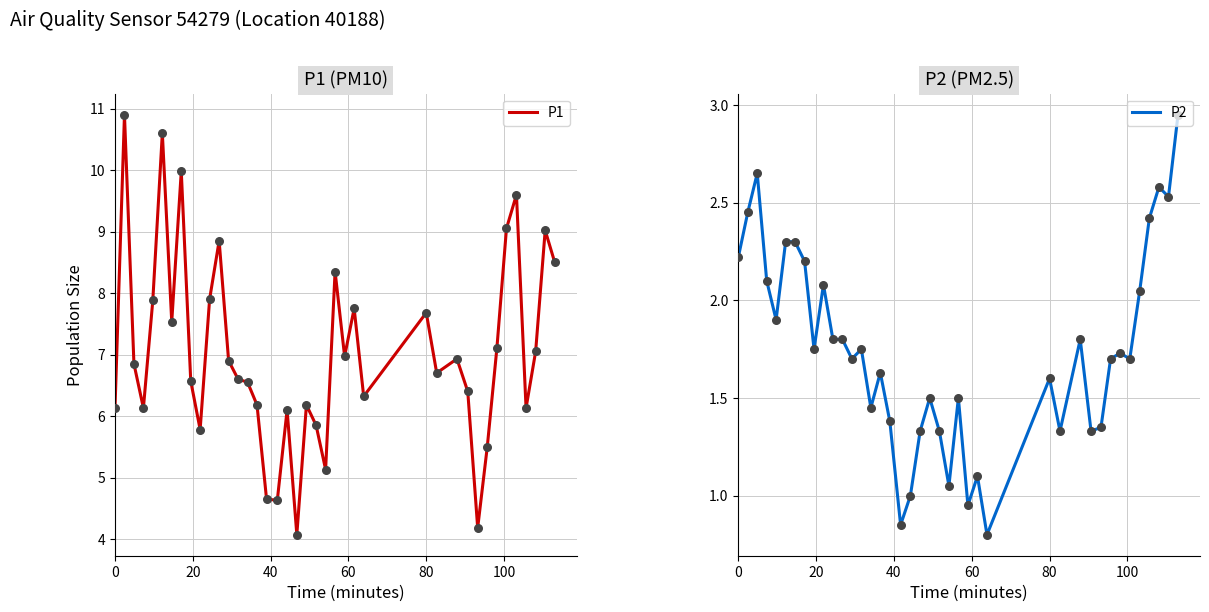

Which series has the largest total across all categories?

P1